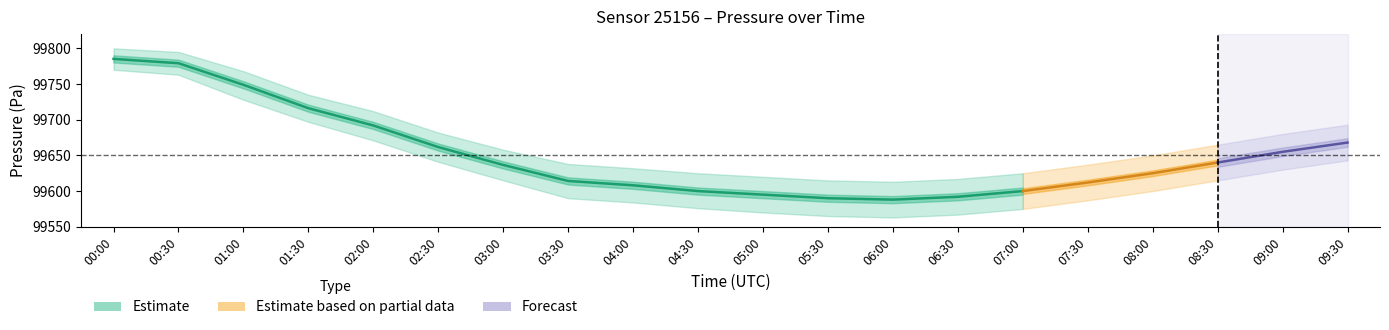

Where does the pressure_upper series first go above 99658?

00:00